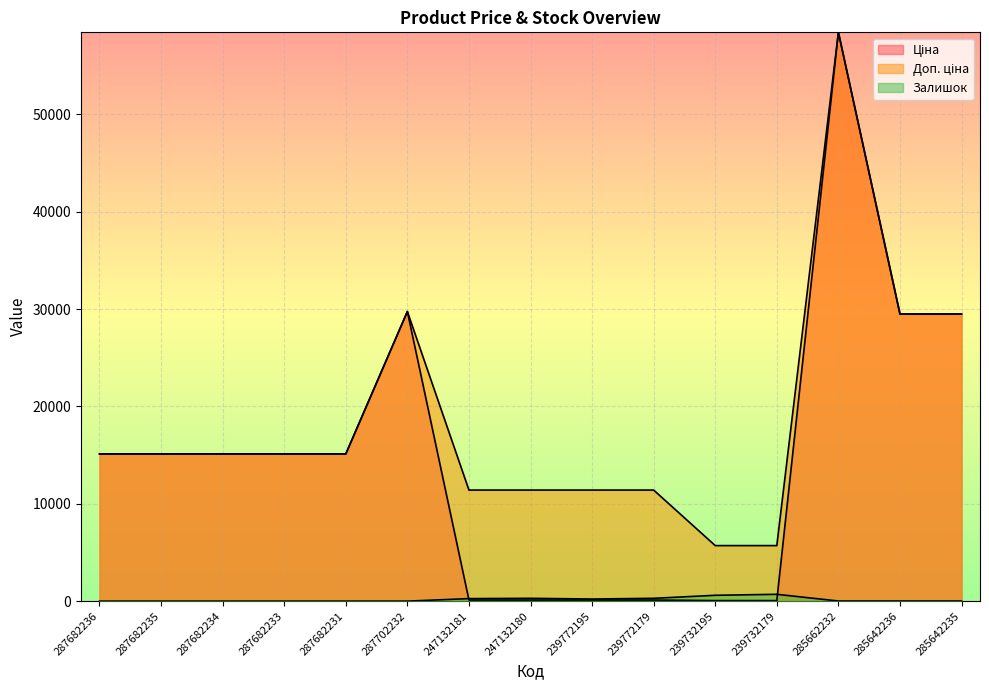

Which has a higher value, 287682234 or 239772195?

287682234